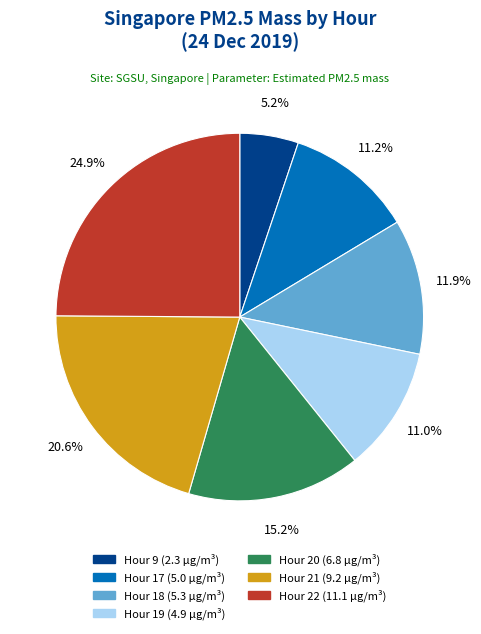

Is there a majority slice in this chart?

No